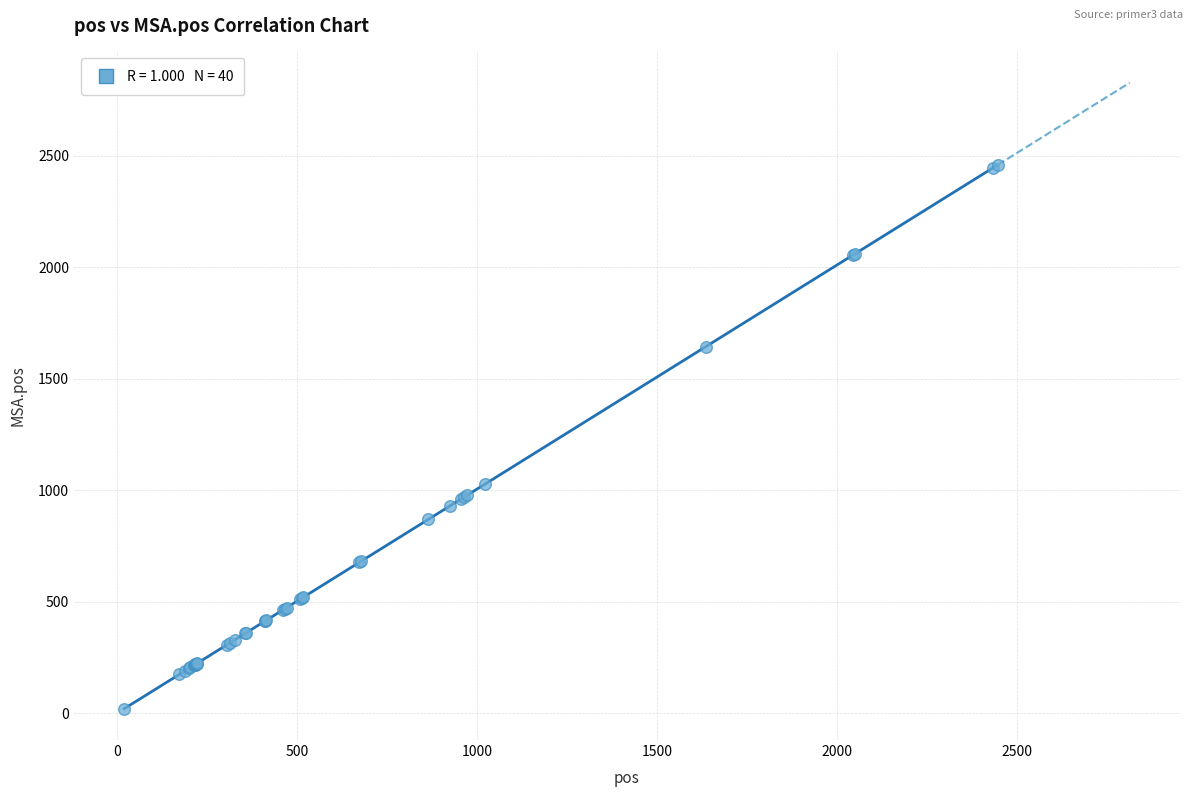

What Y value in the scatter plot is closest to 1239?

1029